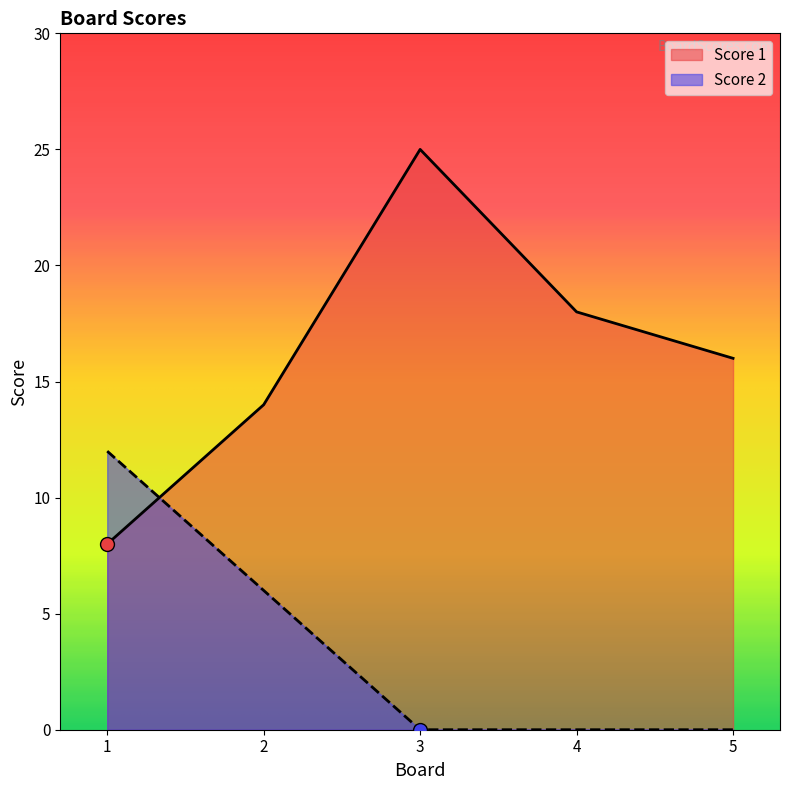

Which series has the largest range (max minus min)?

Score 1